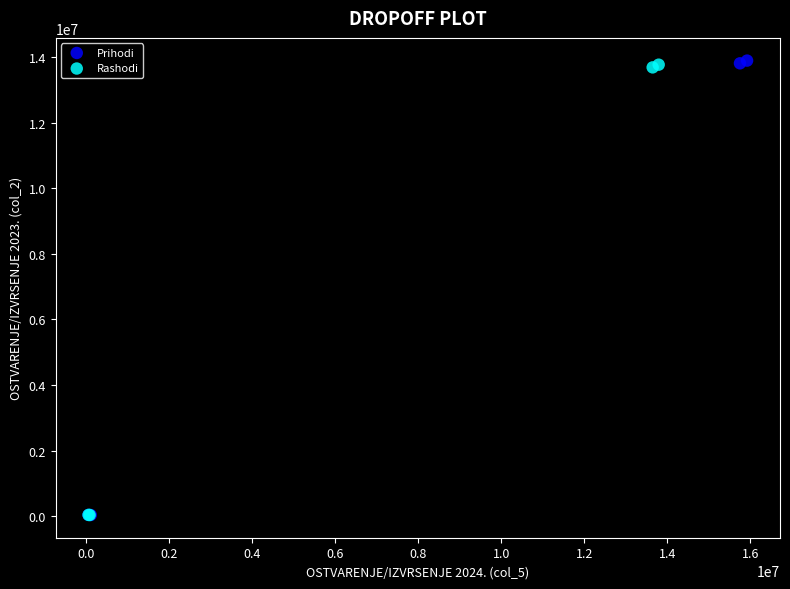

Which series has the widest spread of Y values?

Prihodi